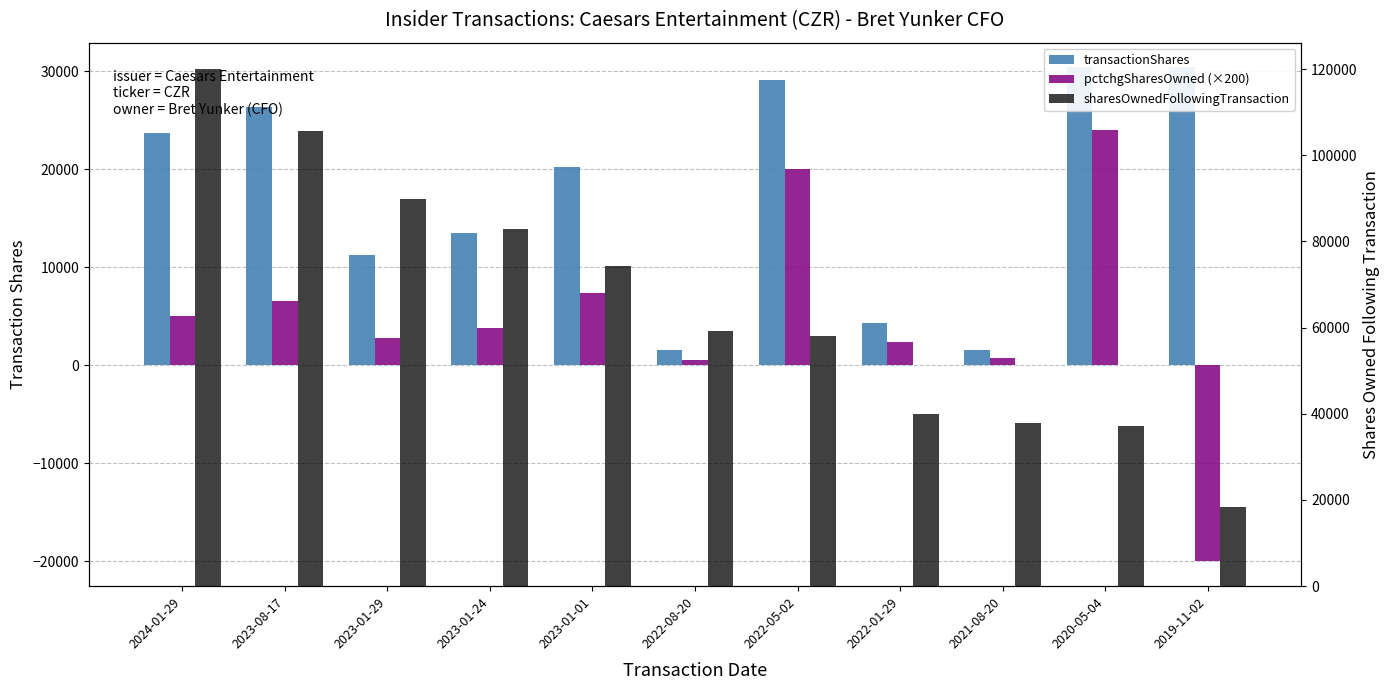

Which series has the largest range (max minus min)?

sharesOwnedFollowingTransaction